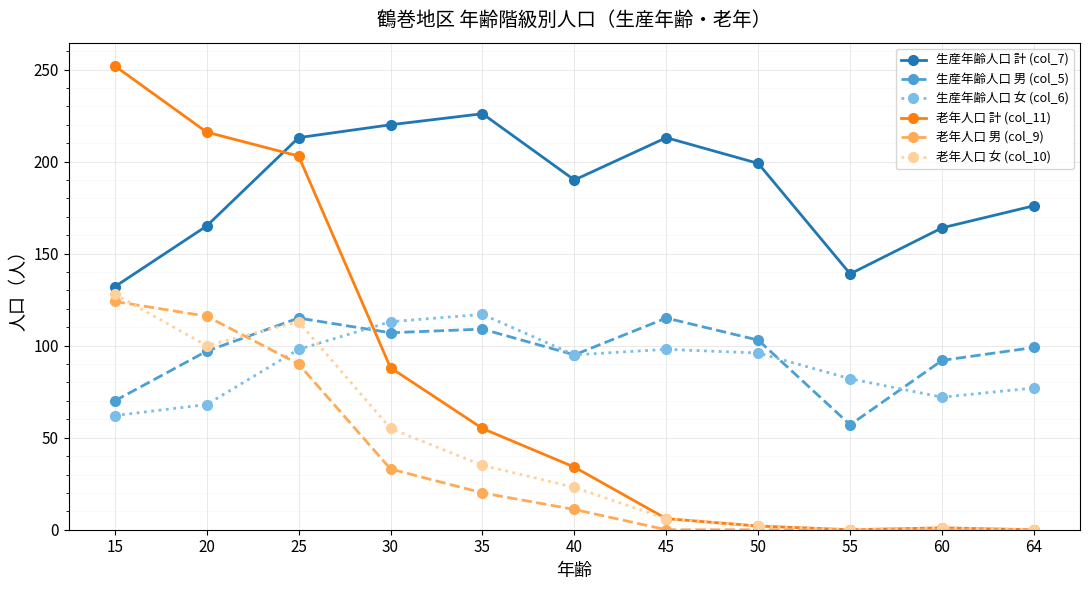

Which series ends up on top after the final intersection of 生産年齢人口 女 (col_6) and 老年人口 女 (col_10)?

生産年齢人口 女 (col_6)